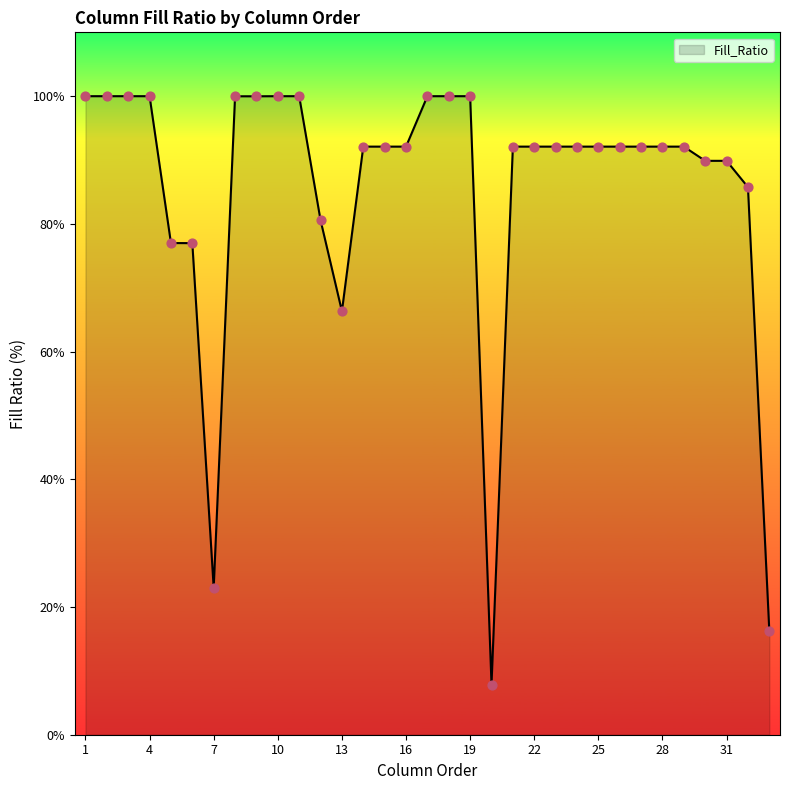

What is the smallest value displayed?

7.9